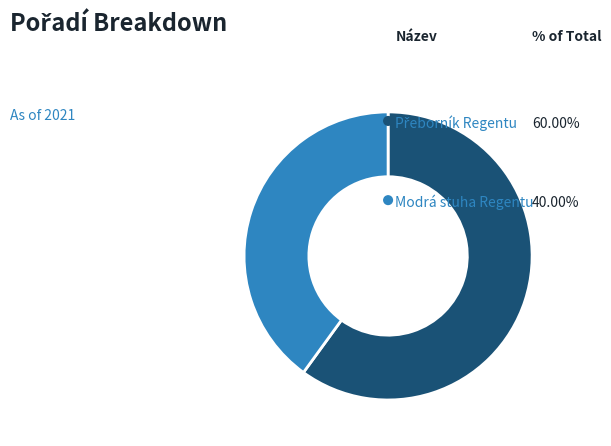

How many slices are in this pie chart?

2